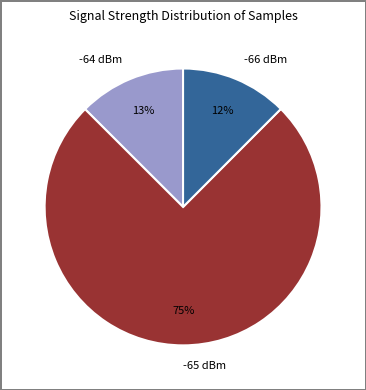

Combined, do -65 dBm and -66 dBm account for over 50%?

Yes